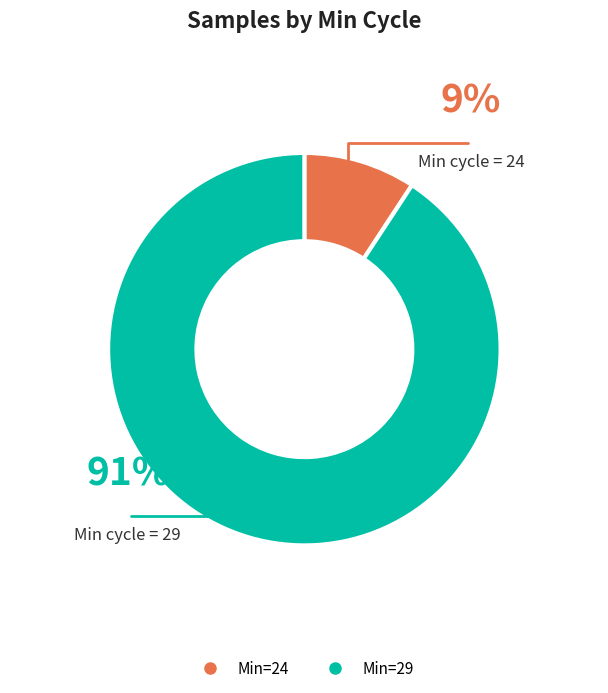

Does any single category account for the majority?

Yes